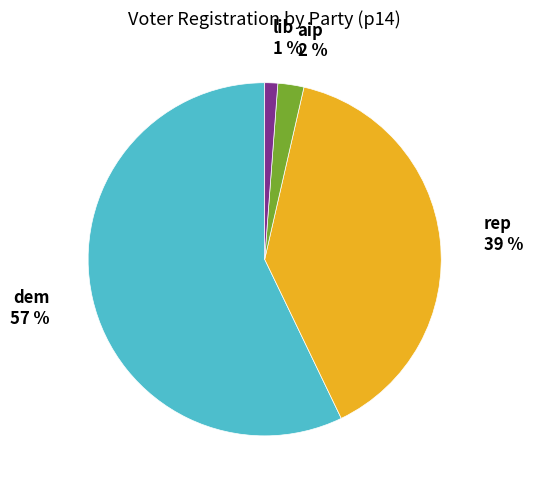

Does any single category account for the majority?

Yes